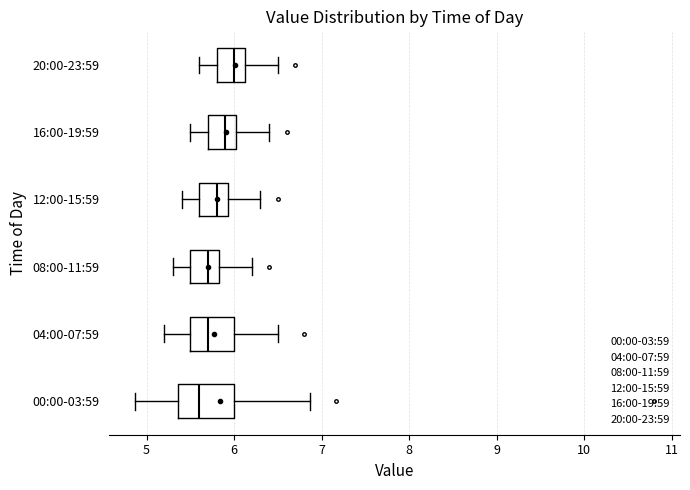

Reading bottom to top, read every box against the x-axis: the position of its median line, the range the box covers, and the ends of its whiskers. The values are not printed on the chart, so give them approximately, as read against the axis.

00:00-03:59: median 5.6, box 5.4 to 6.0, whiskers 4.9 to 6.9
04:00-07:59: median 5.7, box 5.5 to 6.0, whiskers 5.2 to 6.5
08:00-11:59: median 5.7, box 5.5 to 5.8, whiskers 5.3 to 6.2
12:00-15:59: median 5.8, box 5.6 to 5.9, whiskers 5.4 to 6.3
16:00-19:59: median 5.9, box 5.7 to 6.0, whiskers 5.5 to 6.4
20:00-23:59: median 6.0, box 5.8 to 6.1, whiskers 5.6 to 6.5